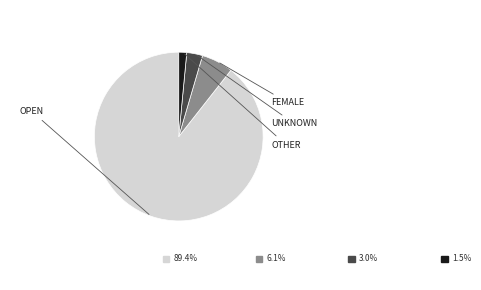

Does any single category account for the majority?

Yes